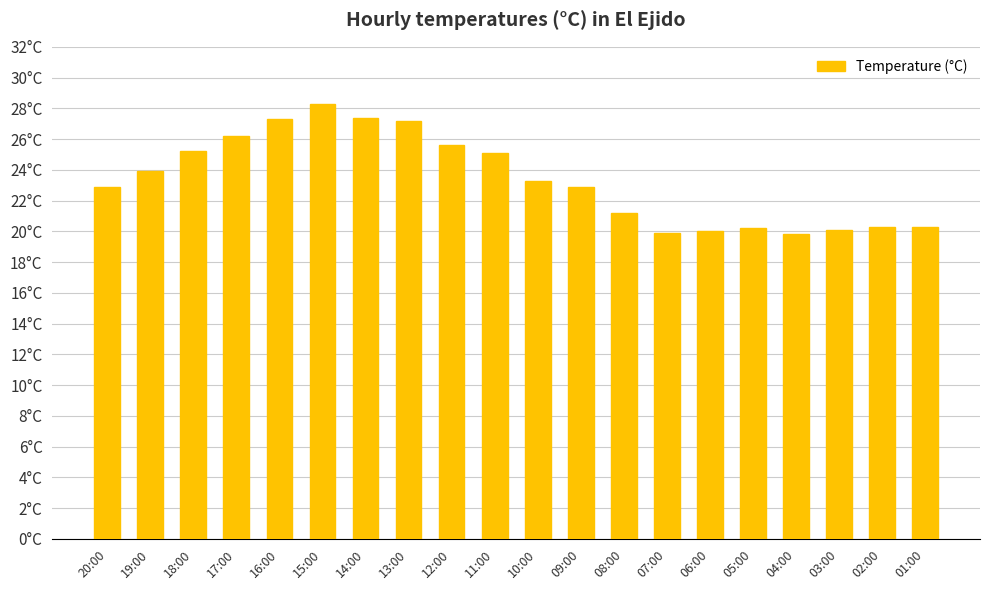

Does the chart contain any negative values?

No